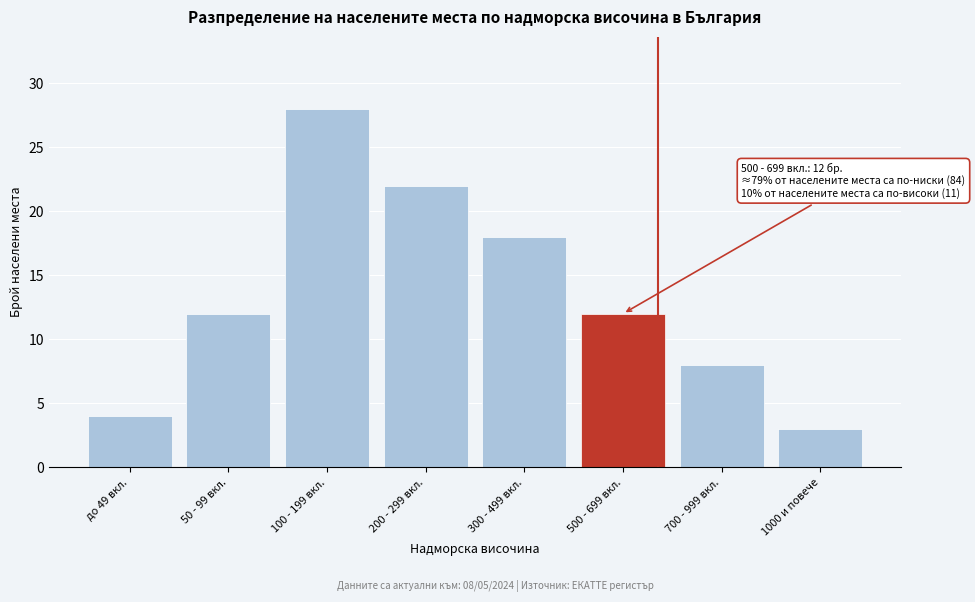

Reading right to left, extract all data points from this chart.

3	8	12	18	22	28	12	4